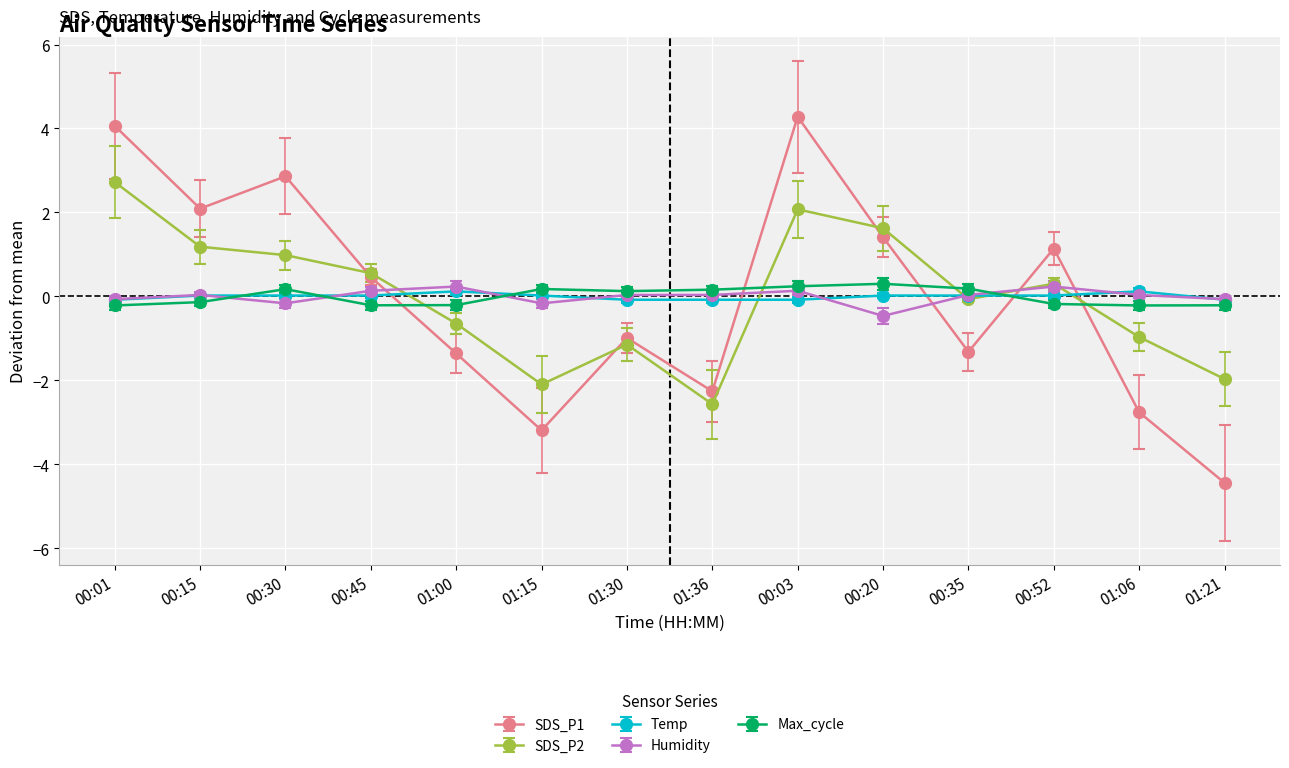

At how many categories does at least one series exceed 4?

2